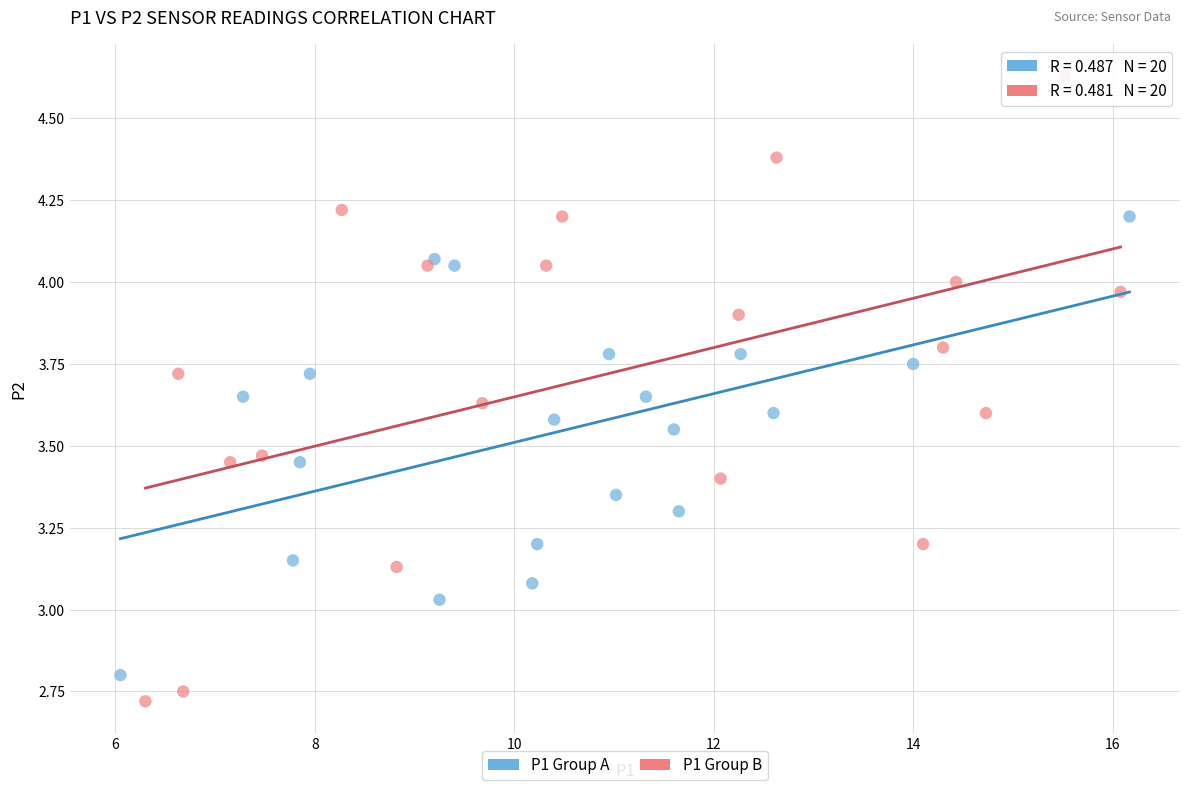

What are all the series names shown in the legend?

P1 Group A, P1 Group B